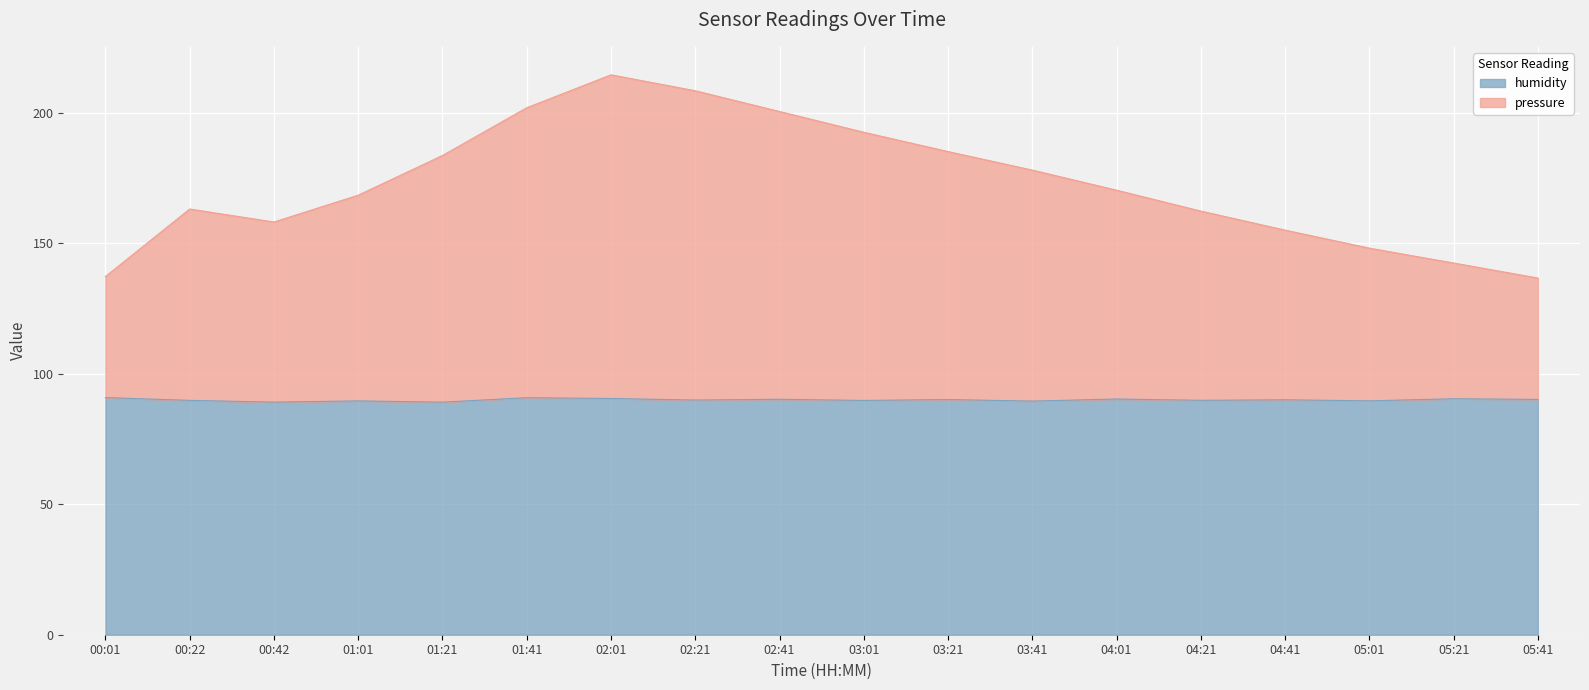

What is the lowest value of the humidity series?

89.1